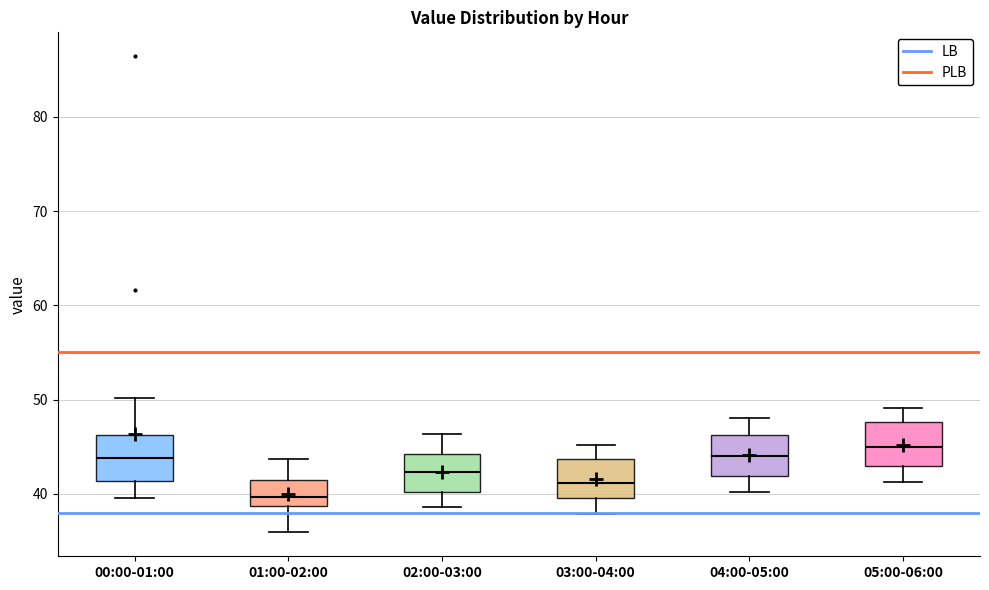

Reading left to right, transcribe this box plot: for each box, give where its median line is, the range the box spans, and where its two whiskers end, as read against the y-axis. The values are not printed on the chart, so give them approximately, as read against the axis.

00:00-01:00: median 44, box 41 to 46, whiskers 40 to 50
01:00-02:00: median 40, box 39 to 42, whiskers 36 to 44
02:00-03:00: median 42, box 40 to 44, whiskers 39 to 46
03:00-04:00: median 41, box 40 to 44, whiskers 38 to 45
04:00-05:00: median 44, box 42 to 46, whiskers 40 to 48
05:00-06:00: median 45, box 43 to 48, whiskers 41 to 49